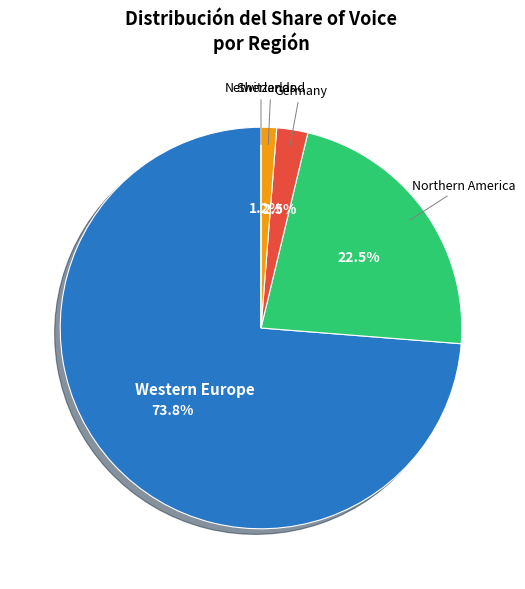

True or false: Northern America accounts for 15% of the total.

False